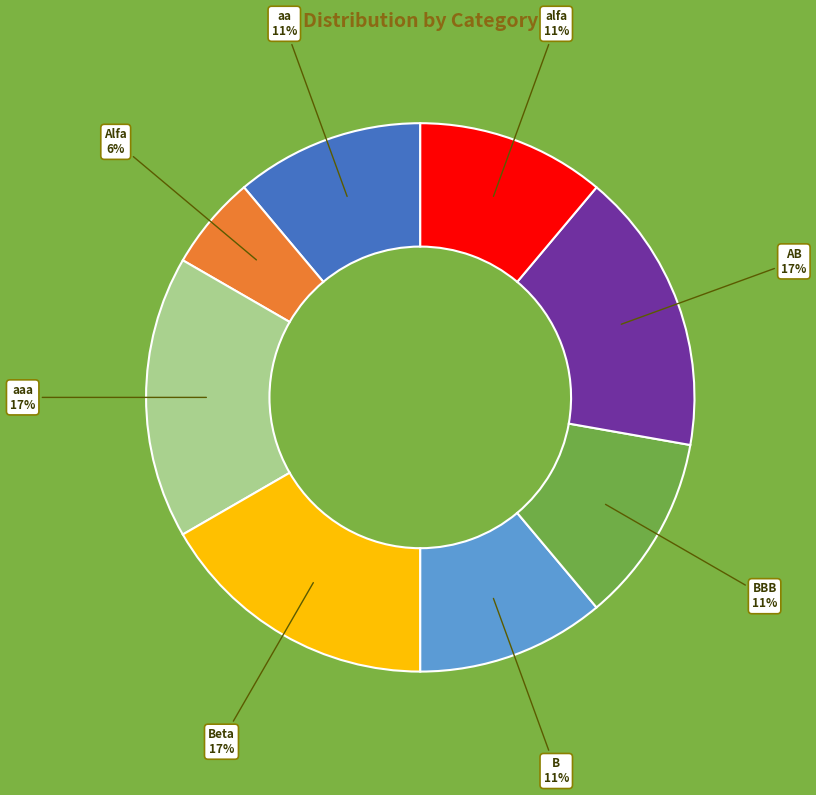

How many segments does this pie chart have?

8